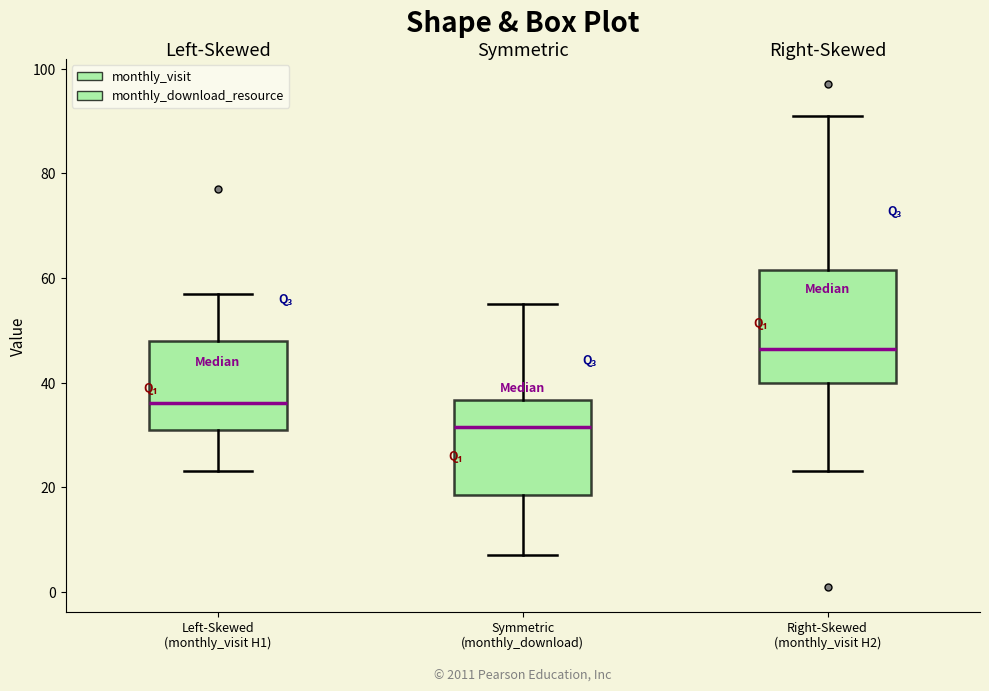

Reading left to right, transcribe this box plot: for each box, give where its median line is, the range the box spans, and where its two whiskers end, as read against the y-axis. The values are not printed on the chart, so give them approximately, as read against the axis.

Left-Skewed (monthly_visit H1): median 36, box 32 to 48, whiskers 24 to 58
Symmetric (monthly_download): median 32, box 18 to 36, whiskers 8 to 56
Right-Skewed (monthly_visit H2): median 46, box 40 to 62, whiskers 24 to 92